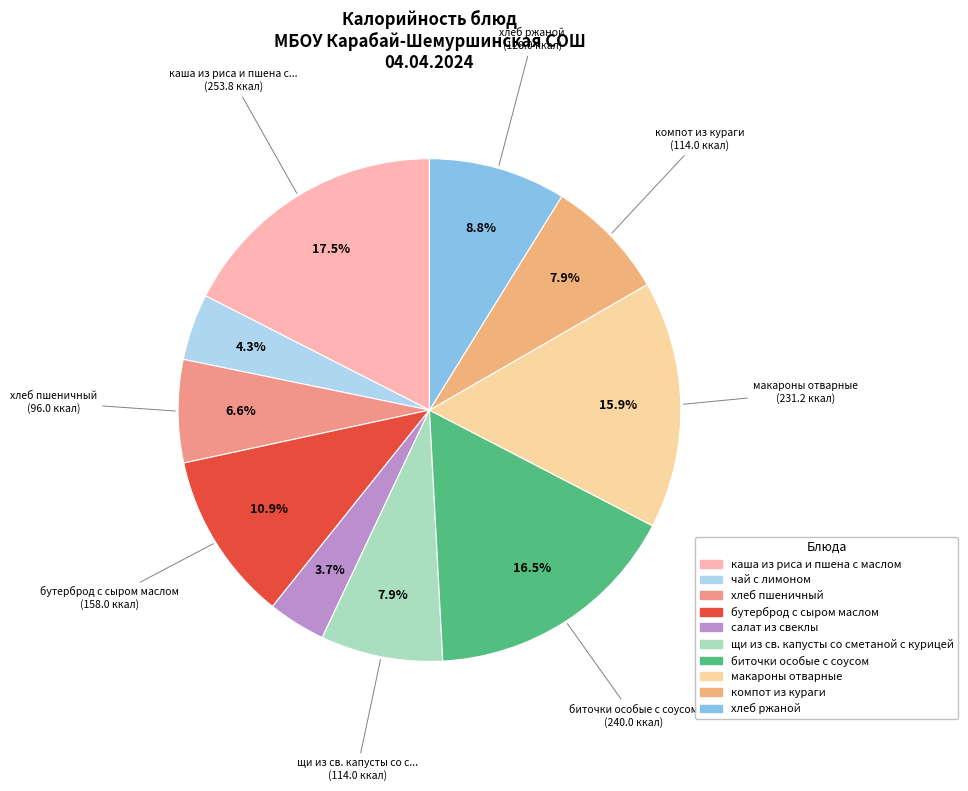

To the nearest percent, what is the difference between the largest and smallest slice percentages?

14%